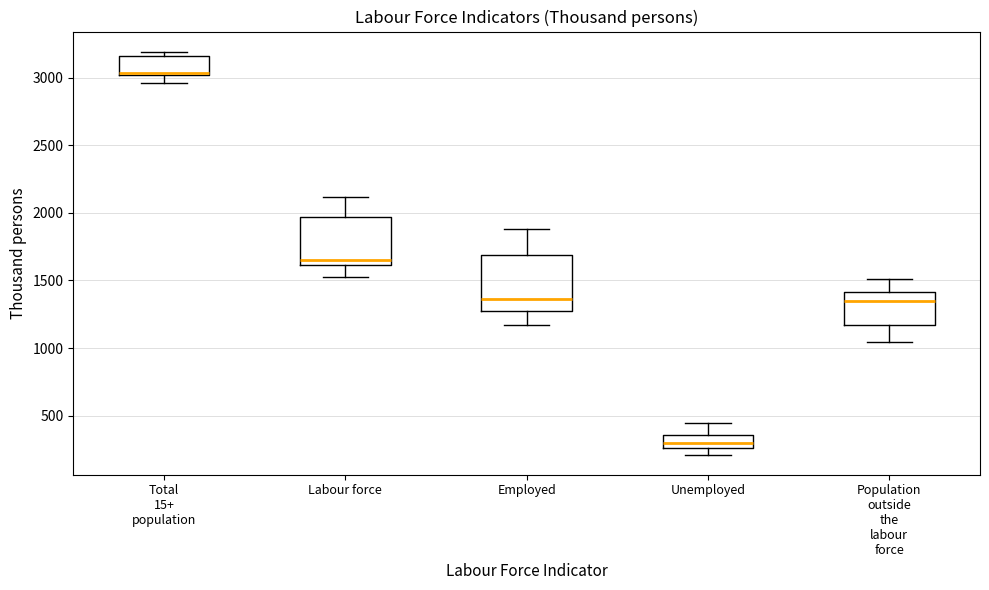

Reading left to right, transcribe this box plot: for each box, give where its median line is, the range the box spans, and where its two whiskers end, as read against the y-axis. The values are not printed on the chart, so give them approximately, as read against the axis.

Total 15+ population: median 3050, box 3000 to 3150, whiskers 2950 to 3200
Labour force: median 1650, box 1600 to 1950, whiskers 1500 to 2100
Employed: median 1350, box 1300 to 1700, whiskers 1150 to 1900
Unemployed: median 300, box 250 to 350, whiskers 200 to 450
Population outside the labour force: median 1350, box 1150 to 1400, whiskers 1050 to 1500